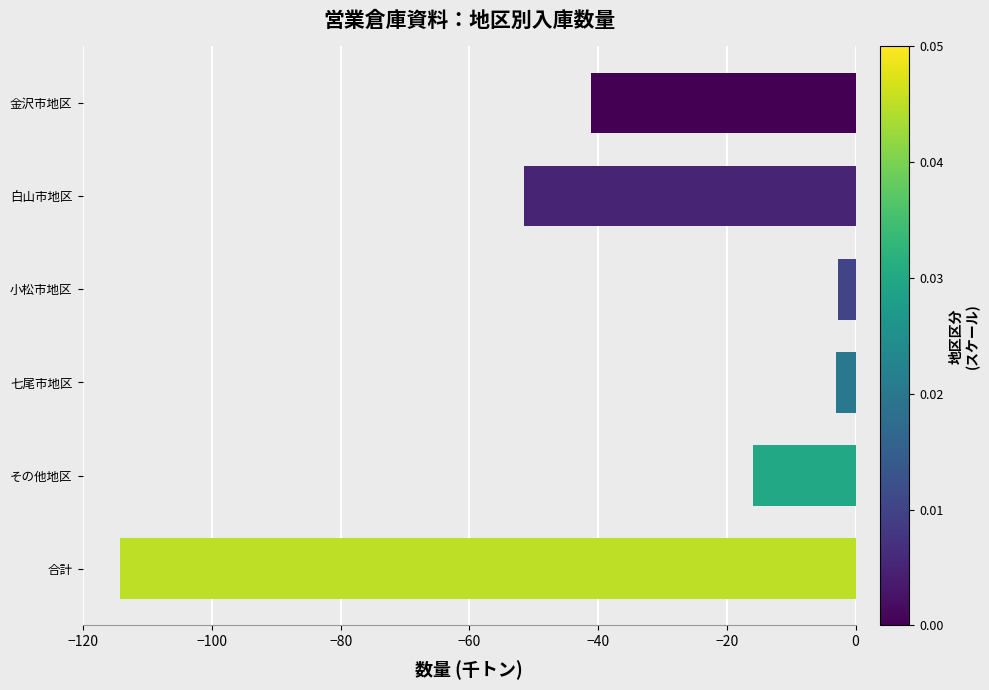

At which category does the chart reach its minimum across all series?

合計